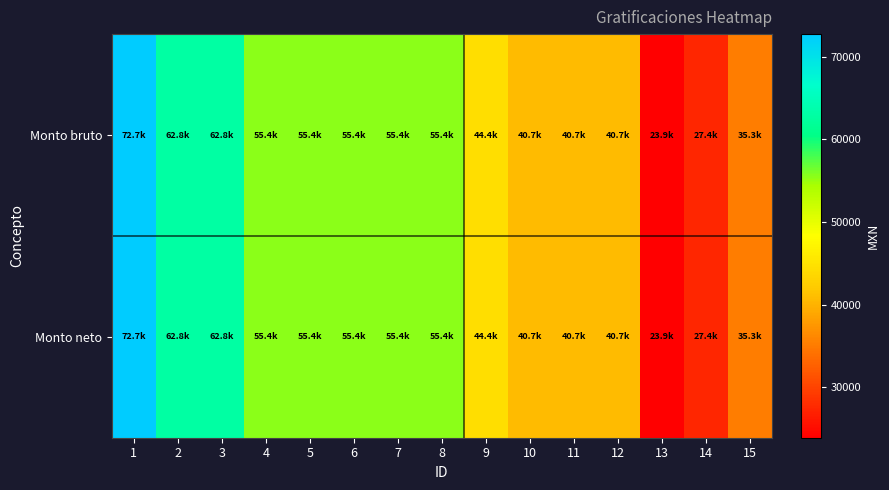

Reading left to right, list all the values displayed in this chart.

Monto bruto: 1=72744.1	2=62848.6	3=62848.6	4=55431.8	5=55431.8	6=55431.8	7=55431.8	8=55431.8	9=44412.8	10=40703.6	11=40703.6	12=40703.6	13=23911.0	14=27353.0	15=35319.6
Monto neto: 1=72744.1	2=62848.6	3=62848.6	4=55431.8	5=55431.8	6=55431.8	7=55431.8	8=55431.8	9=44412.8	10=40703.6	11=40703.6	12=40703.6	13=23911.0	14=27353.0	15=35319.6